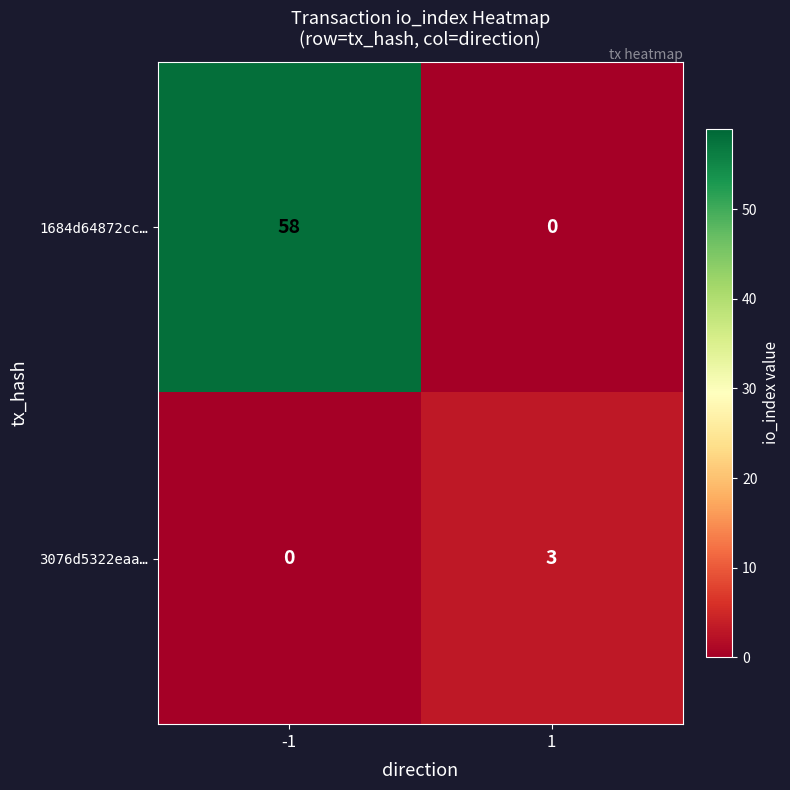

What is the spread (max minus min) of values at -1?

58